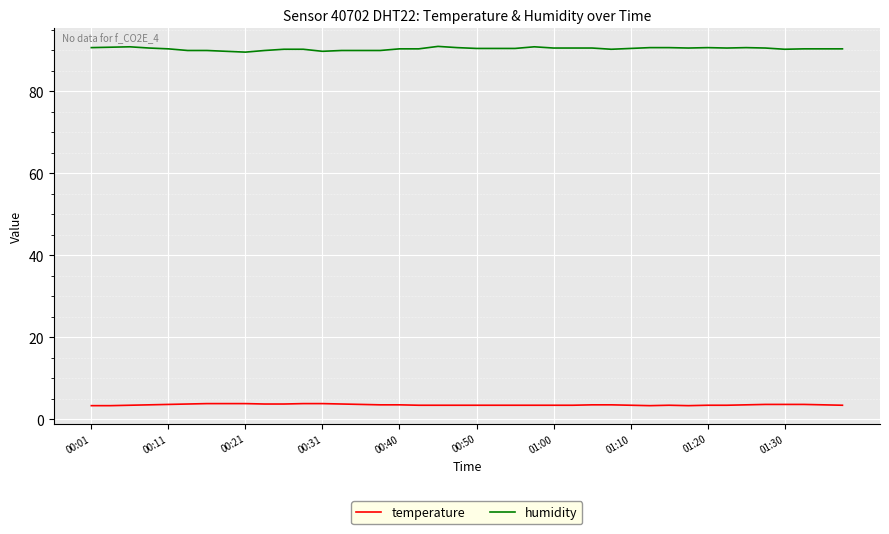

What is the difference between the second highest and minimum values in the temperature series?

0.5